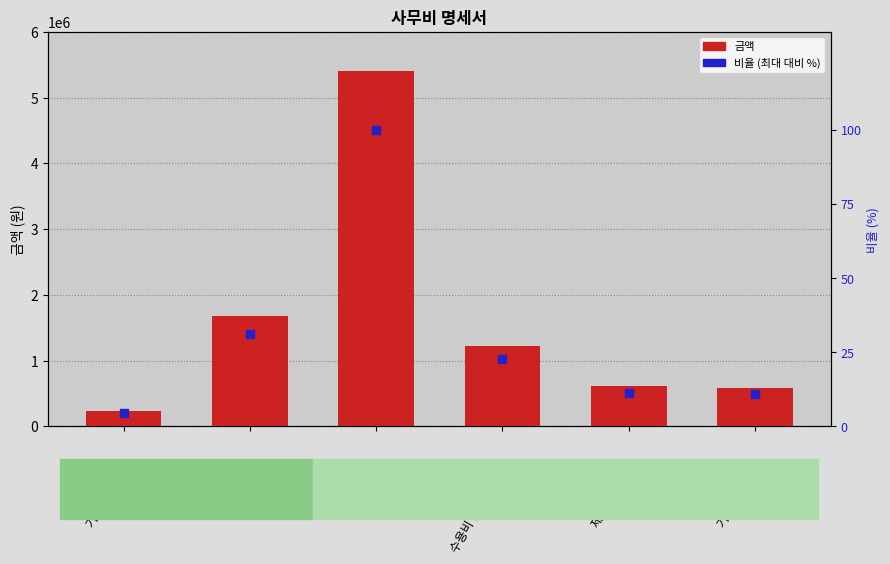

At how many categories does at least one series exceed 44175?

6